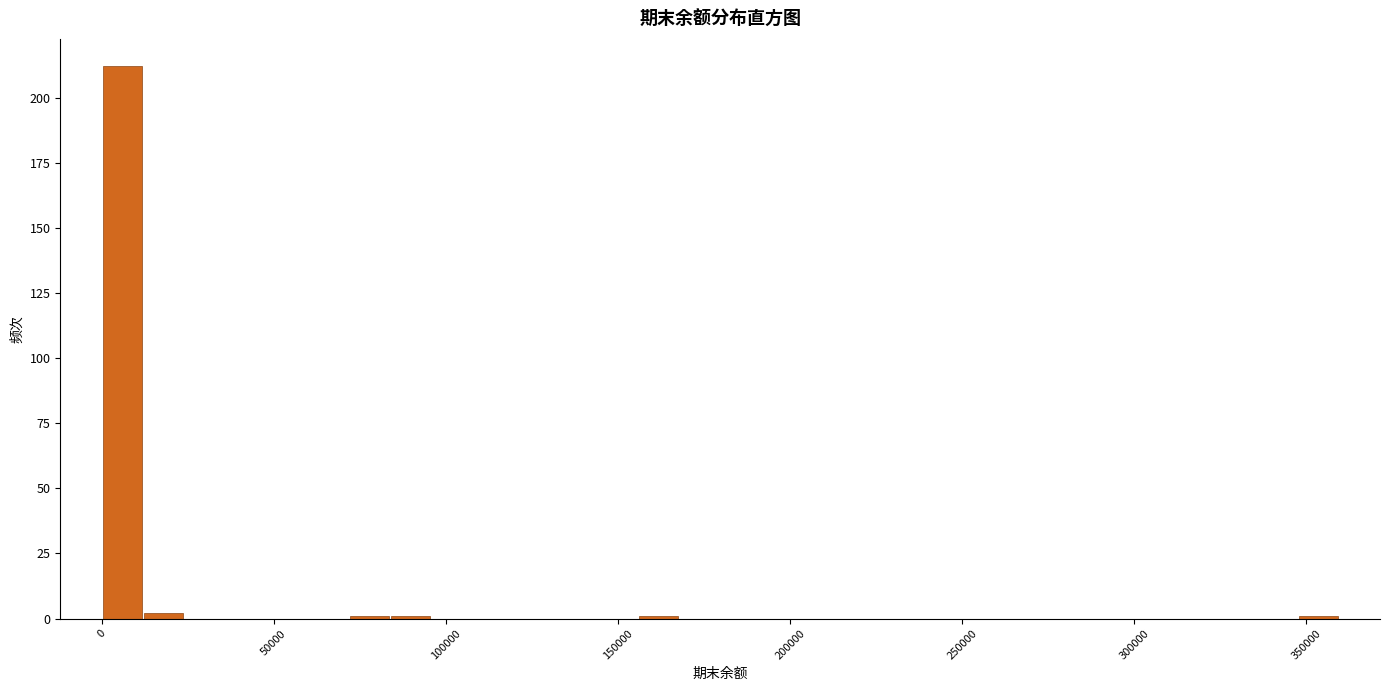

Around what value on the x-axis is the tallest bar? Give the approximate position of its centre, as read against the axis.

5000